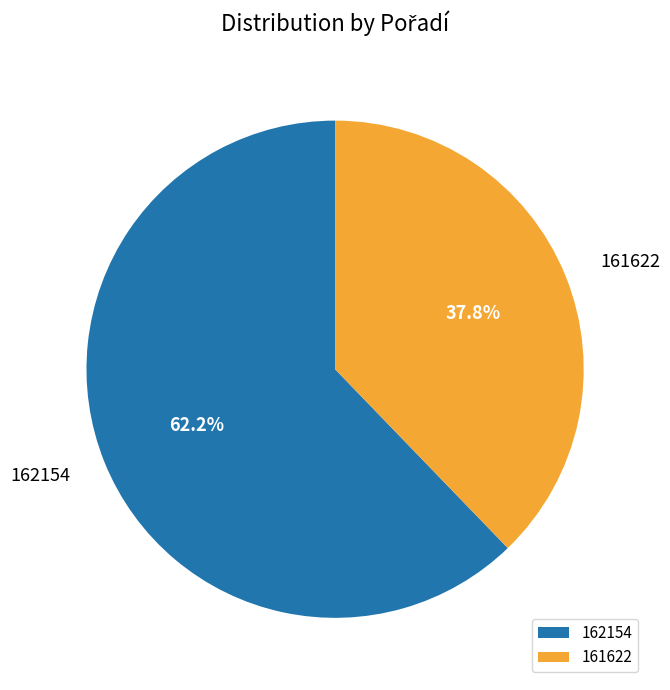

What percentage do 162154 and 161622 together represent?

100.0%